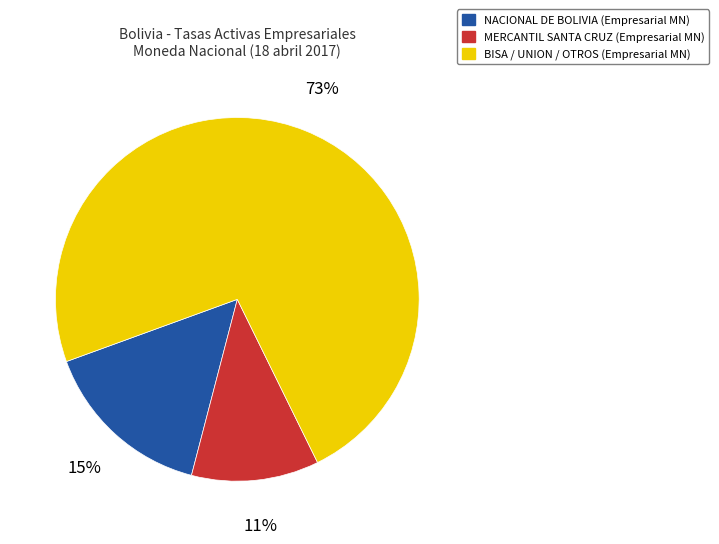

To the nearest percent, what is the average slice percentage?

33%